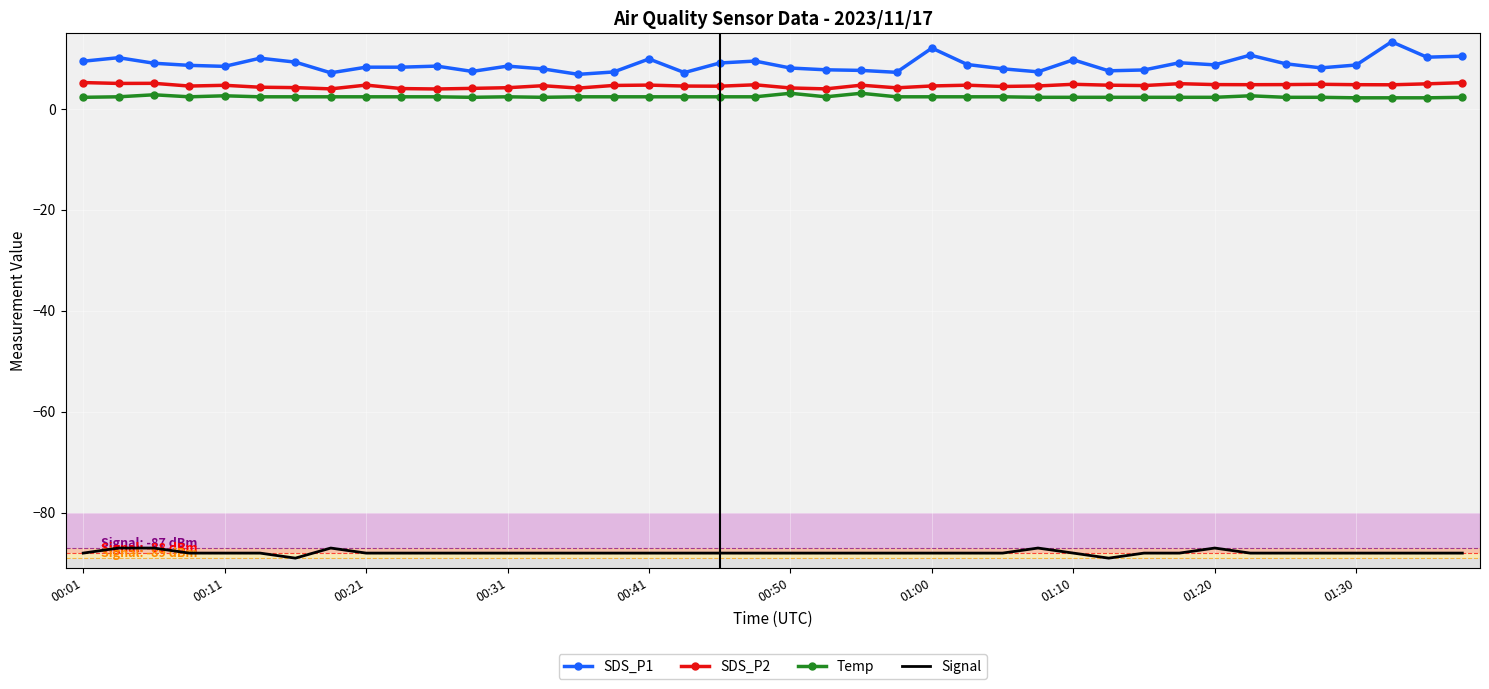

Which series has the largest range (max minus min)?

SDS_P1